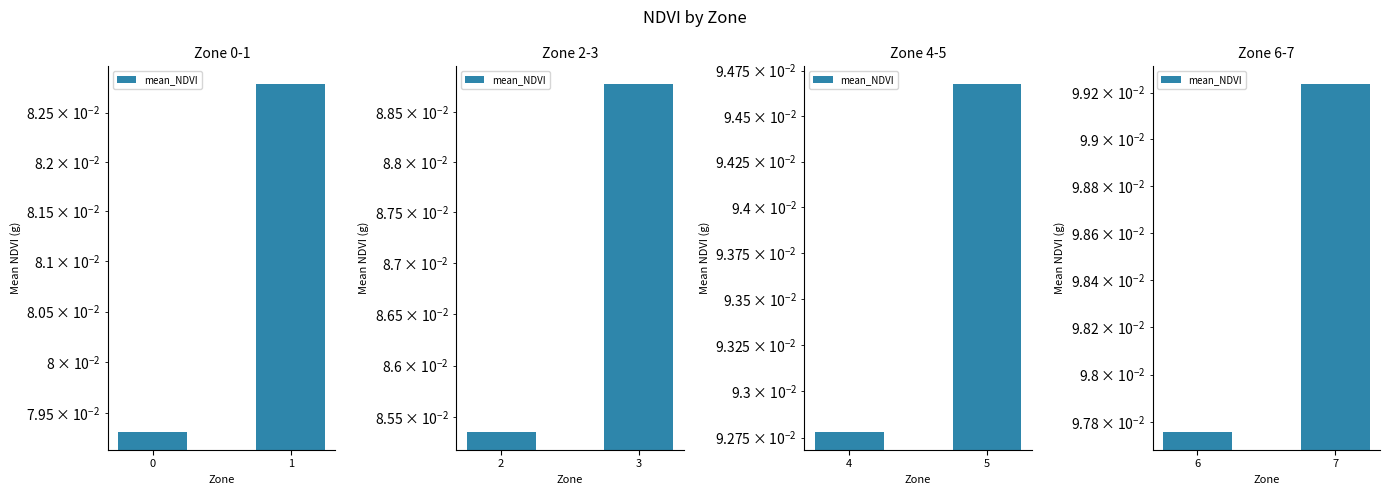

Is it true that the value at 6 is 0.1?

True